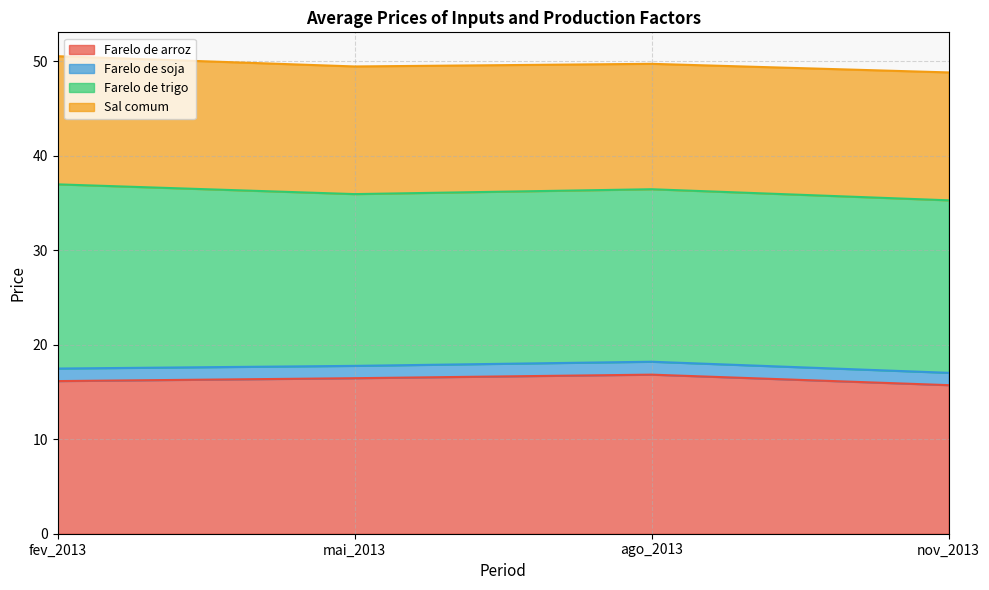

Which category has the highest value across all series?

fev_2013